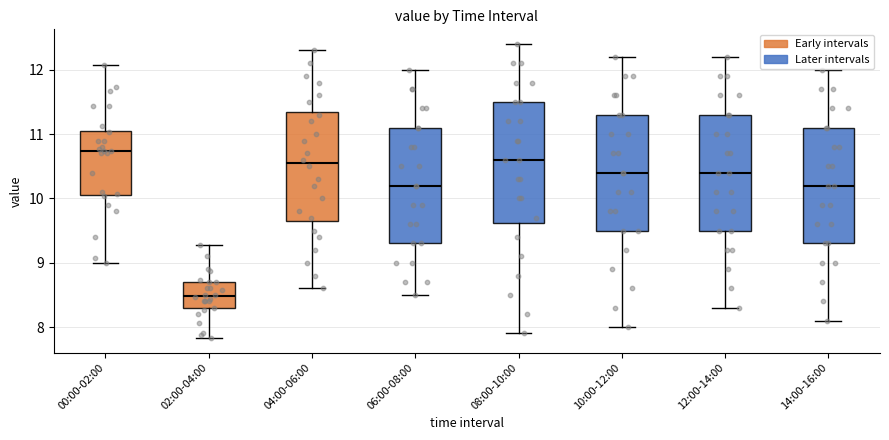

Where is the upper edge of the box for 06:00-08:00 on the y-axis? The values are not printed on the chart, so give them approximately, as read against the axis.

11.1